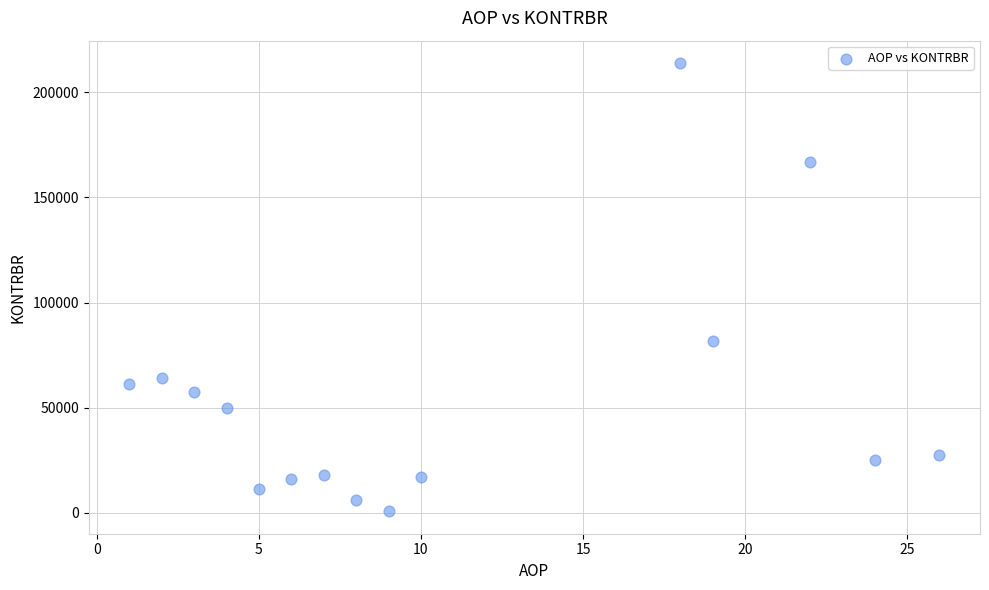

What Y value in the scatter plot is closest to 107318?

81845.6